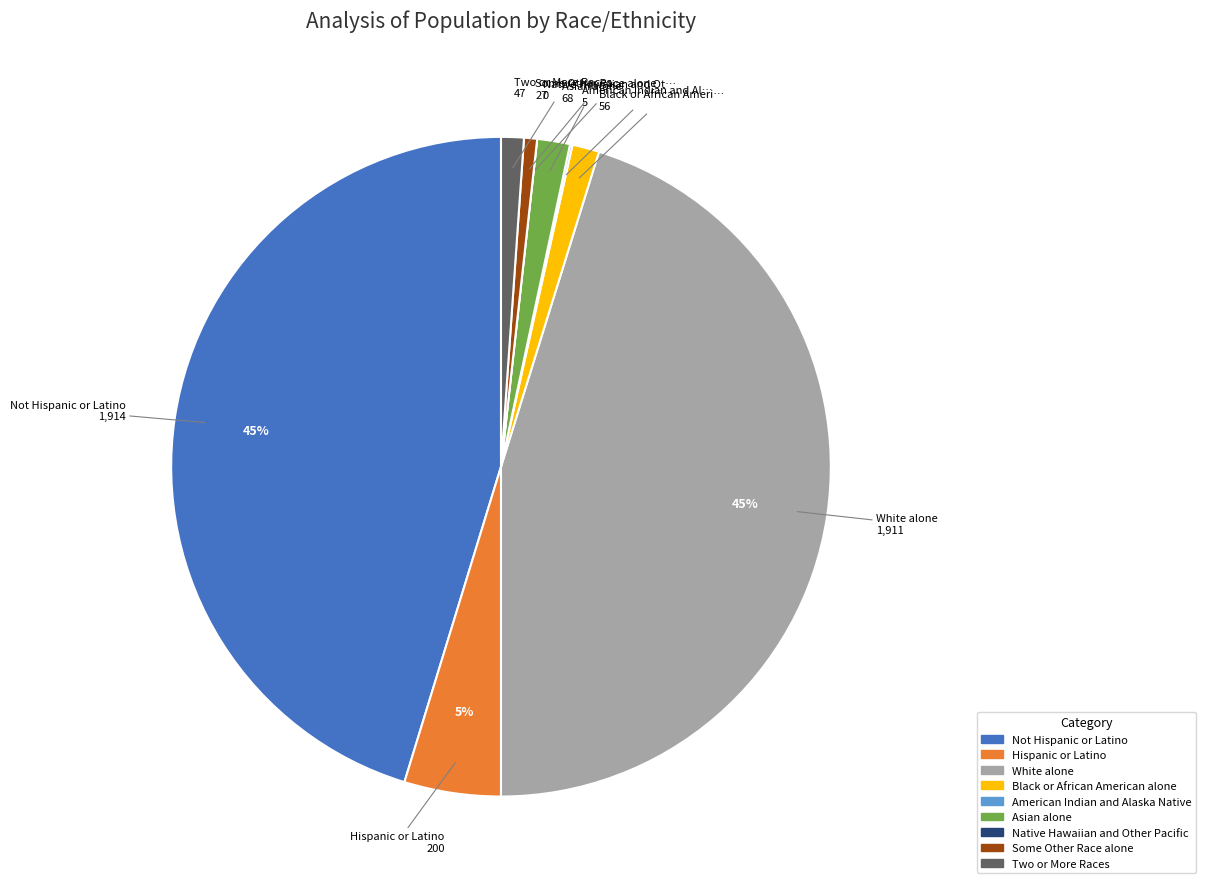

Does Two or More Races represent more than half of the total?

No